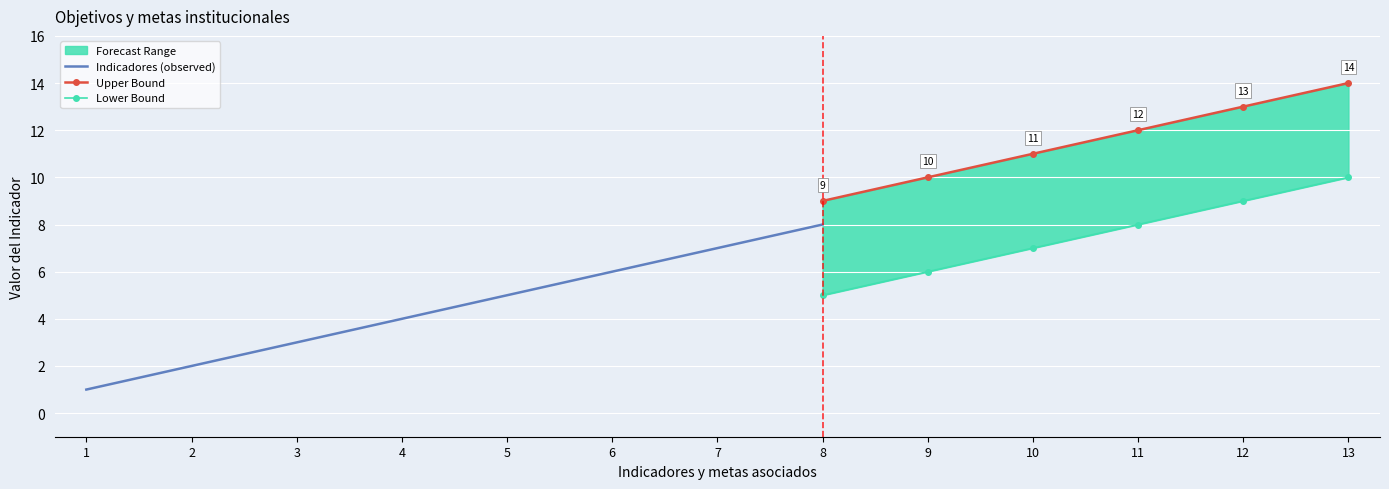

At which category is the sum across all series the highest?

13